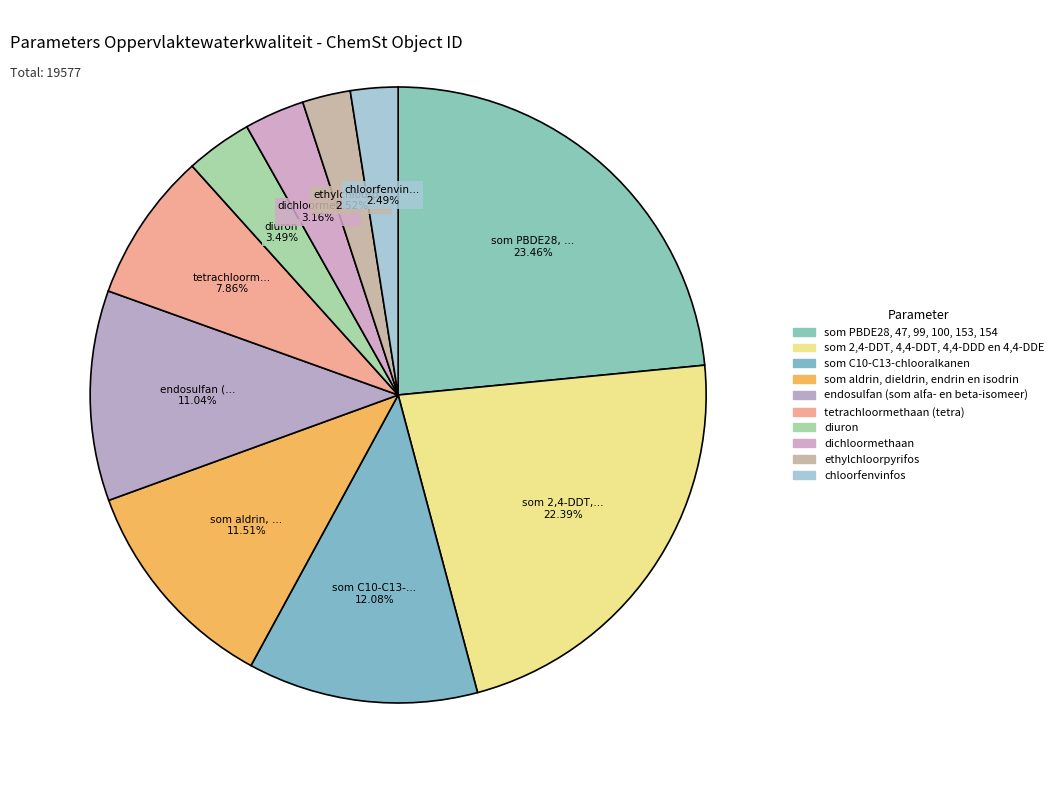

How many slices are in this pie chart?

10